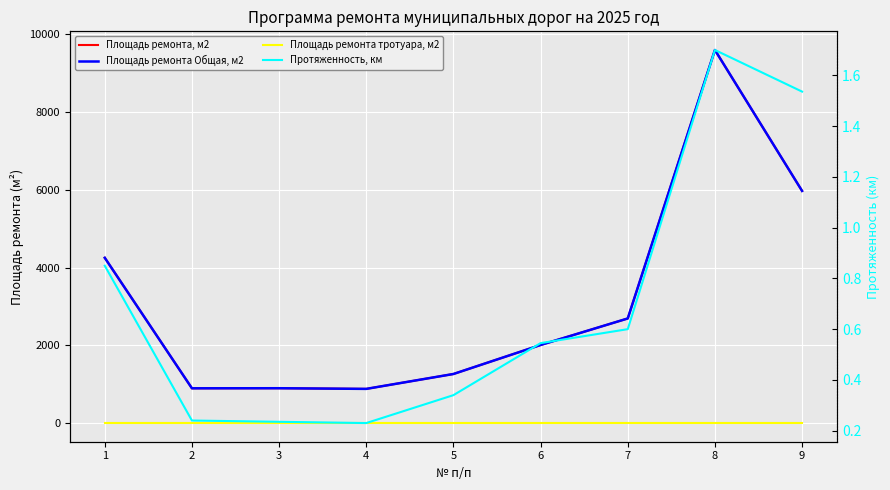

Where is Площадь ремонта тротуара, м2 nearest to the value 0?

1